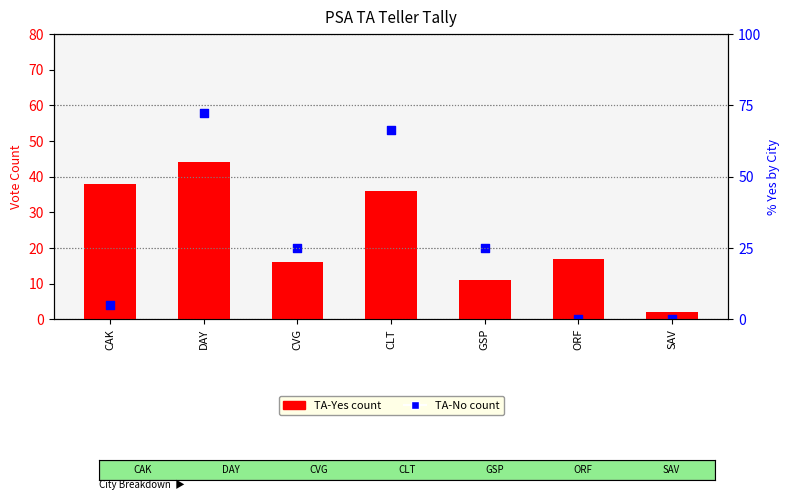

What is the total value across all series at CAK?

42